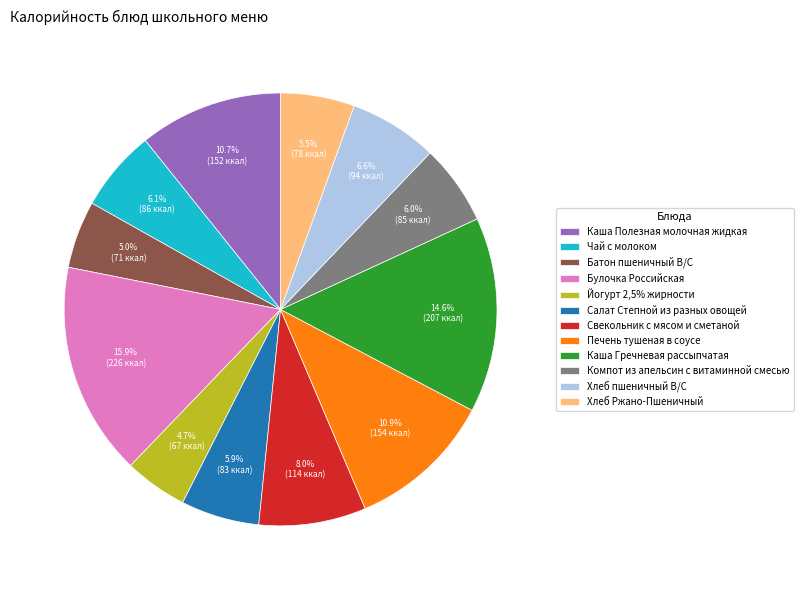

Count the number of slices in the pie.

12